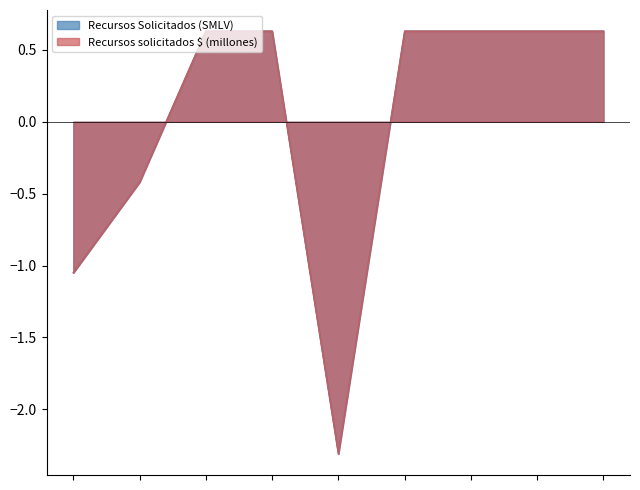

Is the value of Recursos Solicitados (SMLV) at TIERRA DE SABORES greater than the value of Recursos solicitados $ (millones) at MOTOSIGMACOL?

Yes